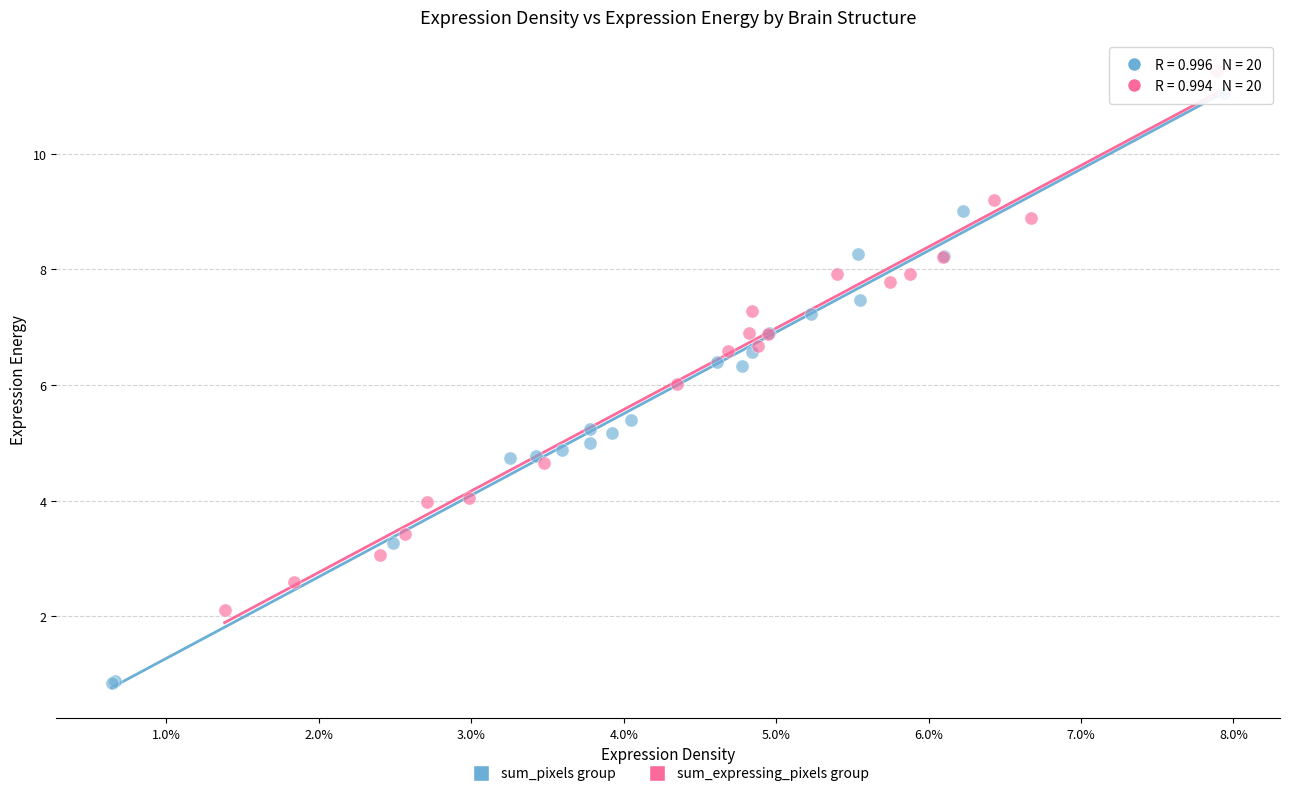

Which series reaches the minimum Y coordinate?

sum_pixels group